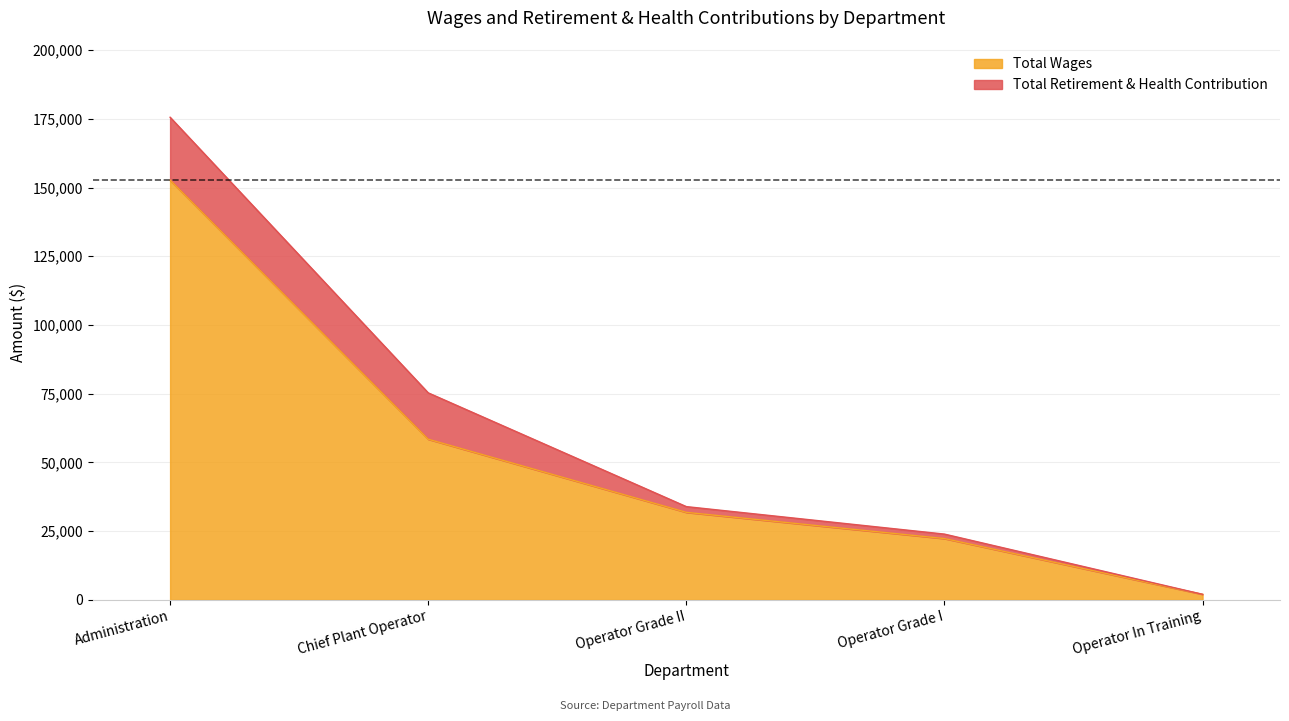

Rank the categories by value from highest to lowest.

Administration, Chief Plant Operator, Operator Grade II, Operator Grade I, Operator In Training